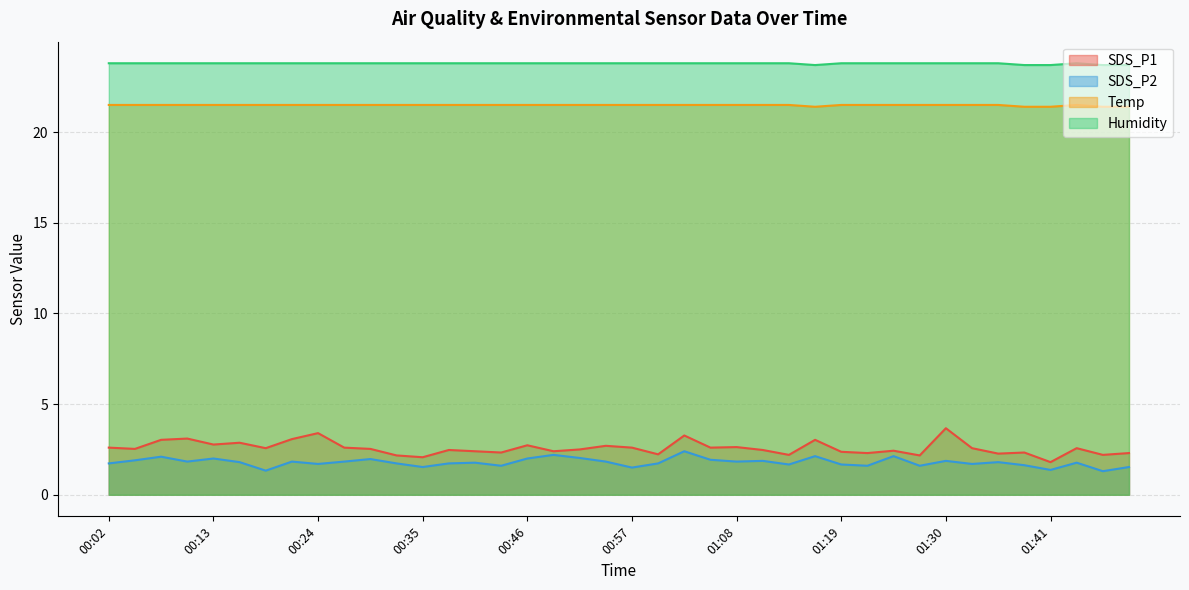

Reading left to right, extract all data points from this chart.

SDS_P1: 00:02=2.6	00:05=2.5	00:08=3.0	00:10=3.1	00:13=2.8	00:16=2.9	00:19=2.6	00:21=3.1	00:24=3.4	00:27=2.6	00:30=2.5	00:32=2.2	00:35=2.1	00:38=2.5	00:41=2.4	00:43=2.3	00:46=2.7	00:49=2.4	00:52=2.5	00:54=2.7	00:57=2.6	01:00=2.2	01:03=3.3	01:06=2.6	01:08=2.6	01:11=2.5	01:14=2.2	01:17=3.0	01:19=2.4	01:22=2.3	01:25=2.4	01:28=2.2	01:30=3.7	01:33=2.6	01:36=2.3	01:39=2.3	01:41=1.8	01:44=2.6	01:47=2.2	01:50=2.3
SDS_P2: 00:02=1.7	00:05=1.9	00:08=2.1	00:10=1.8	00:13=2.0	00:16=1.8	00:19=1.3	00:21=1.8	00:24=1.7	00:27=1.8	00:30=2.0	00:32=1.7	00:35=1.5	00:38=1.7	00:41=1.8	00:43=1.6	00:46=2.0	00:49=2.2	00:52=2.0	00:54=1.8	00:57=1.5	01:00=1.7	01:03=2.4	01:06=1.9	01:08=1.8	01:11=1.9	01:14=1.7	01:17=2.1	01:19=1.7	01:22=1.6	01:25=2.1	01:28=1.6	01:30=1.9	01:33=1.7	01:36=1.8	01:39=1.6	01:41=1.4	01:44=1.8	01:47=1.3	01:50=1.5
Temp: 00:02=21.5	00:05=21.5	00:08=21.5	00:10=21.5	00:13=21.5	00:16=21.5	00:19=21.5	00:21=21.5	00:24=21.5	00:27=21.5	00:30=21.5	00:32=21.5	00:35=21.5	00:38=21.5	00:41=21.5	00:43=21.5	00:46=21.5	00:49=21.5	00:52=21.5	00:54=21.5	00:57=21.5	01:00=21.5	01:03=21.5	01:06=21.5	01:08=21.5	01:11=21.5	01:14=21.5	01:17=21.4	01:19=21.5	01:22=21.5	01:25=21.5	01:28=21.5	01:30=21.5	01:33=21.5	01:36=21.5	01:39=21.4	01:41=21.4	01:44=21.5	01:47=21.4	01:50=21.4
Humidity: 00:02=23.8	00:05=23.8	00:08=23.8	00:10=23.8	00:13=23.8	00:16=23.8	00:19=23.8	00:21=23.8	00:24=23.8	00:27=23.8	00:30=23.8	00:32=23.8	00:35=23.8	00:38=23.8	00:41=23.8	00:43=23.8	00:46=23.8	00:49=23.8	00:52=23.8	00:54=23.8	00:57=23.8	01:00=23.8	01:03=23.8	01:06=23.8	01:08=23.8	01:11=23.8	01:14=23.8	01:17=23.7	01:19=23.8	01:22=23.8	01:25=23.8	01:28=23.8	01:30=23.8	01:33=23.8	01:36=23.8	01:39=23.7	01:41=23.7	01:44=23.8	01:47=23.7	01:50=23.7